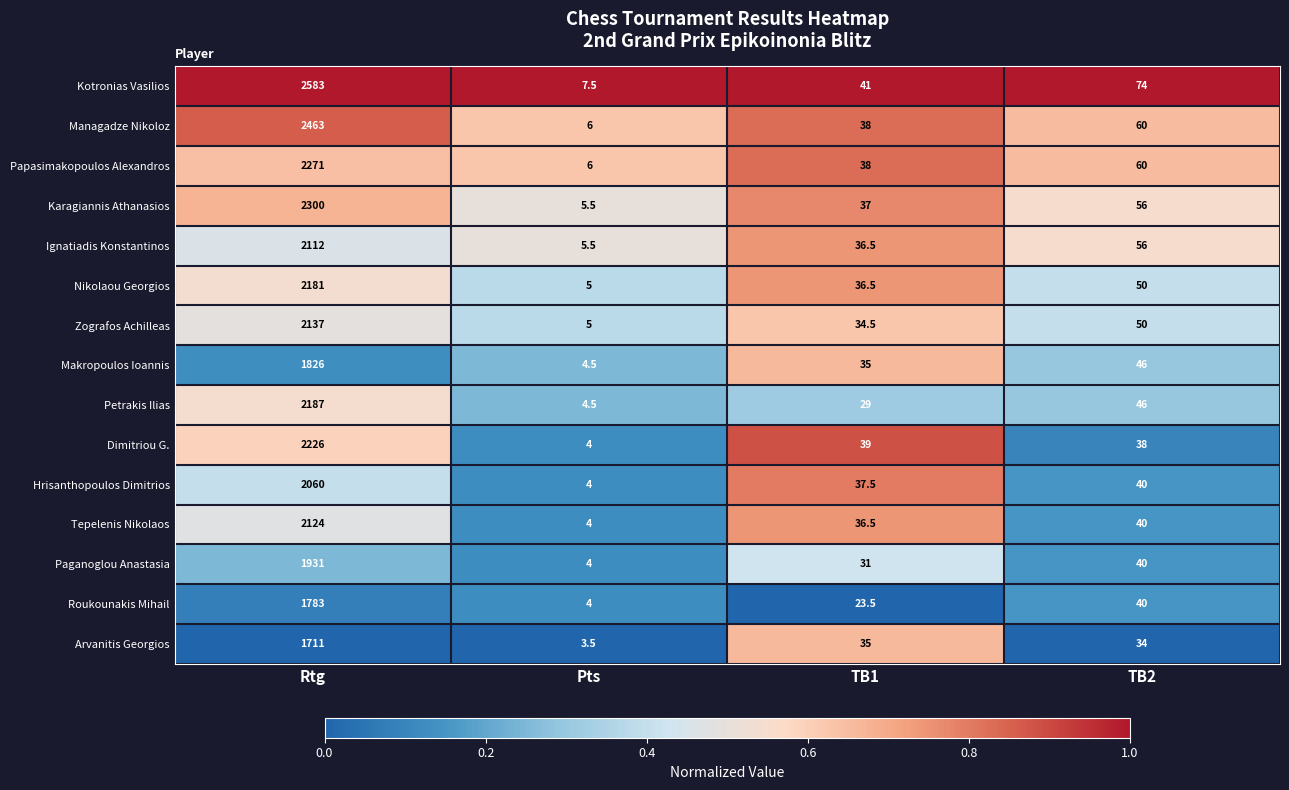

What is the difference between the Karagiannis Athanasios values at Pts and Rtg?

2294.5